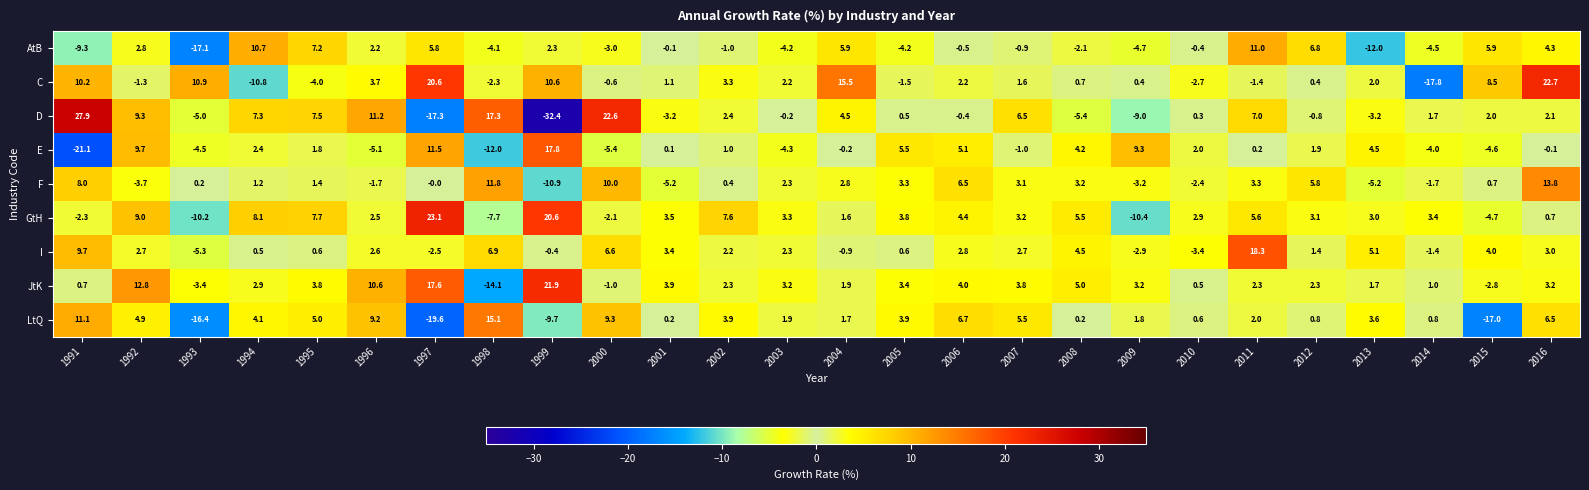

What is the greatest value displayed?

27.9